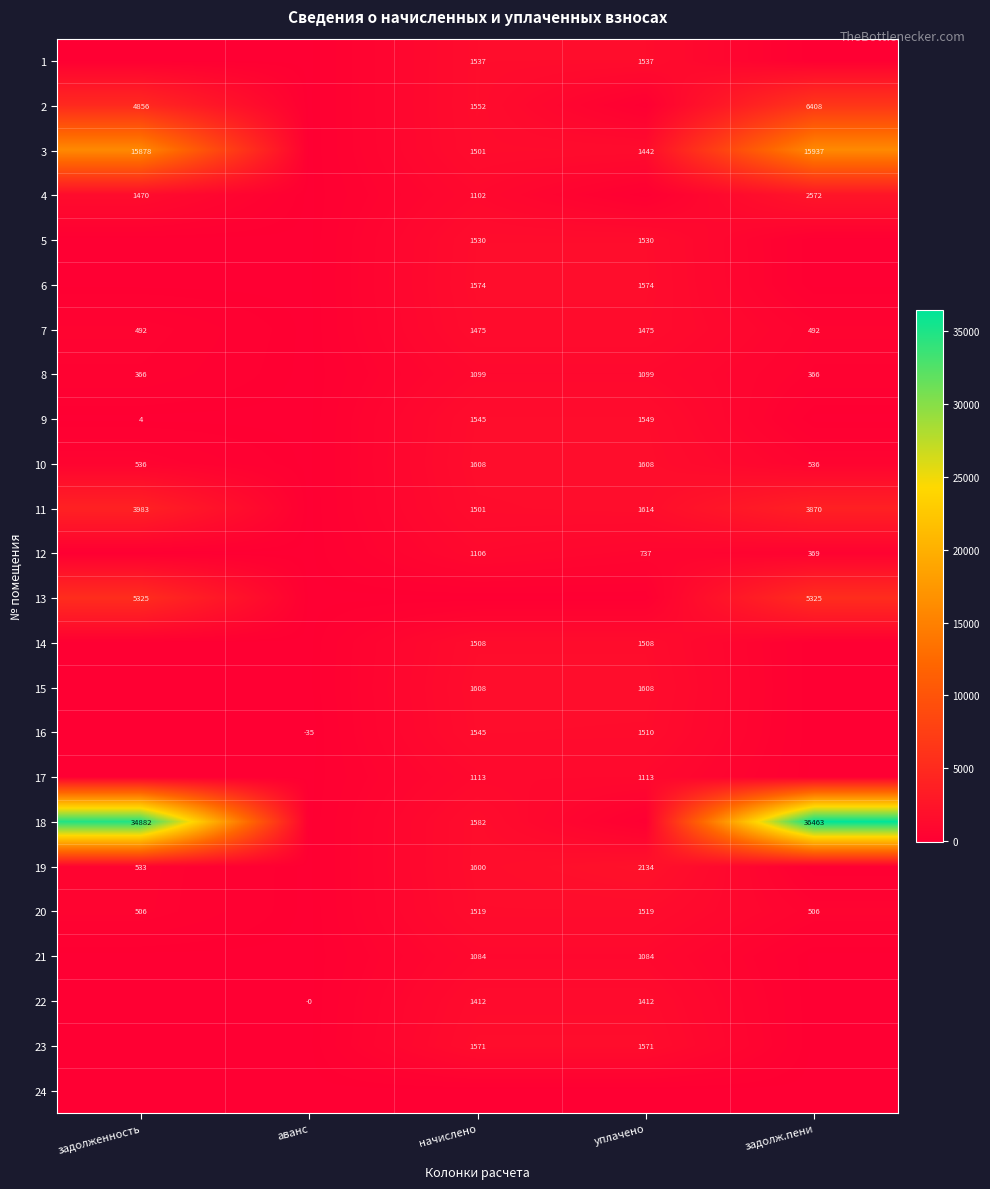

Is it true that 4 equals 713 at начислено?

False